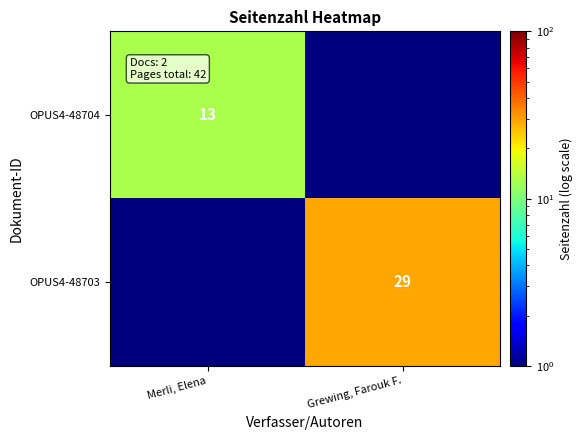

What is the difference between the highest and lowest values at Grewing, Farouk F.?

28.5